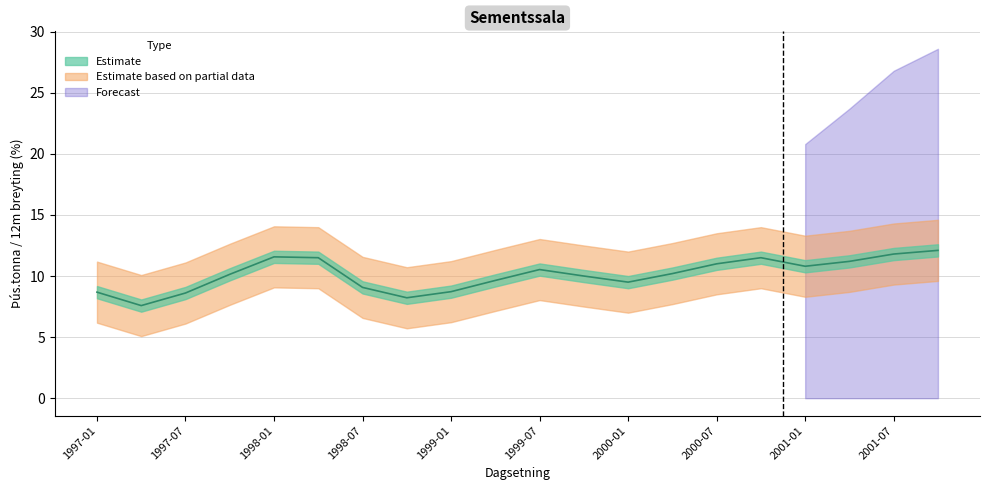

Reading left to right, extract all data points from this chart.

1997-01=8.7	1997-04=7.6	1997-07=8.6	1997-10=10.1	1998-01=11.6	1998-04=11.5	1998-07=9.1	1998-10=8.2	1999-01=8.7	1999-04=9.6	1999-07=10.5	1999-10=10.0	2000-01=9.5	2000-04=10.2	2000-07=11.0	2000-10=11.5	2001-01=10.8	2001-04=11.2	2001-07=11.8	2001-10=12.1